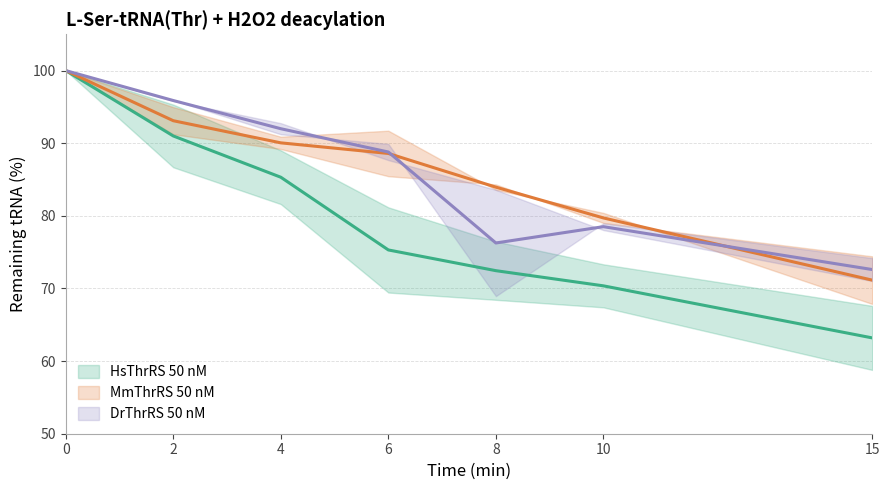

Does the chart have visible grid lines?

Yes